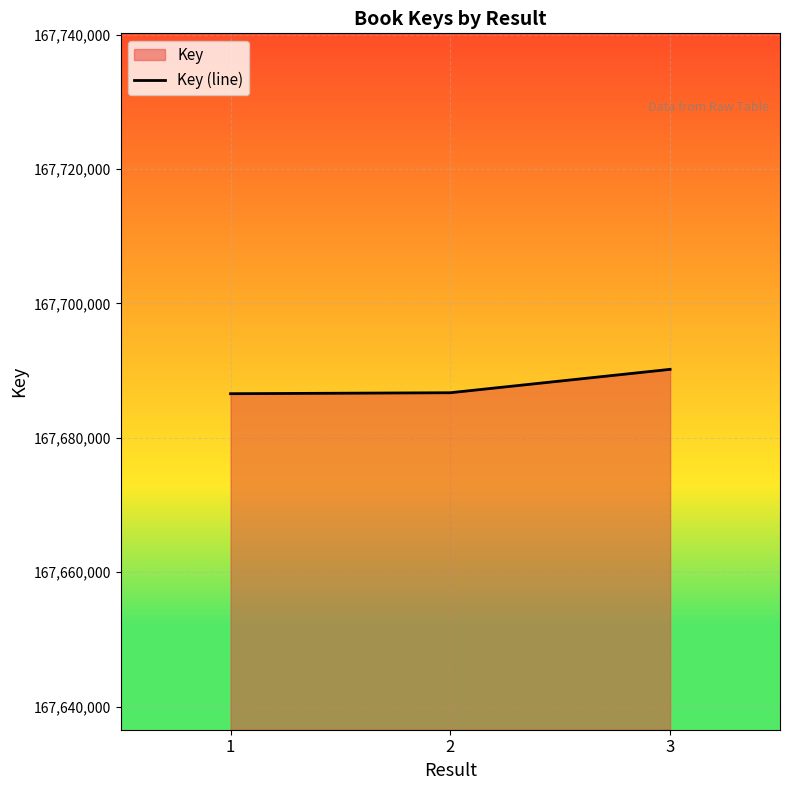

How many lines are shown in the chart?

1